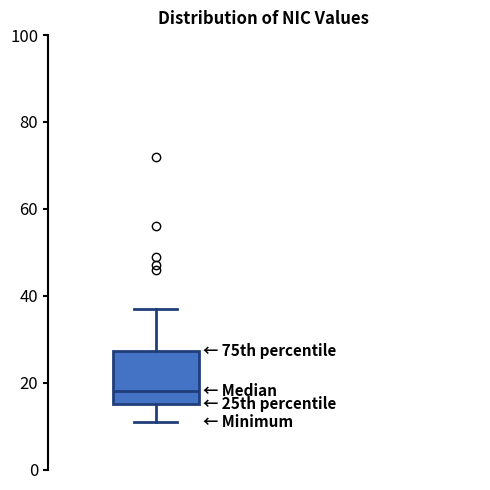

Read this box plot against the y-axis: the position of the median line, the range covered by the box, and the ends of both whiskers. The values are not printed on the chart, so give them approximately, as read against the axis.

median 18, box 16 to 28, whiskers 12 to 38